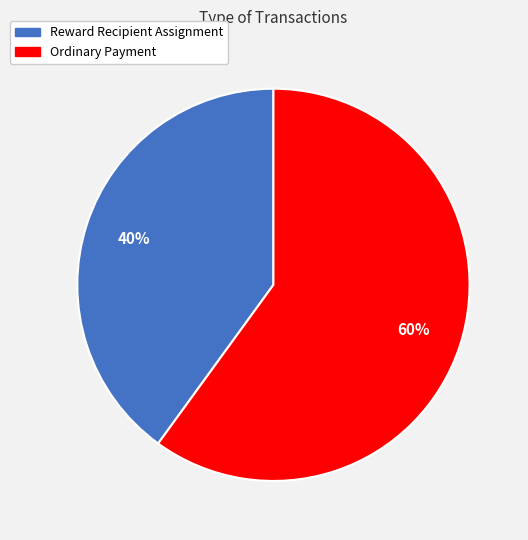

Which category has the biggest portion of the pie?

Ordinary Payment